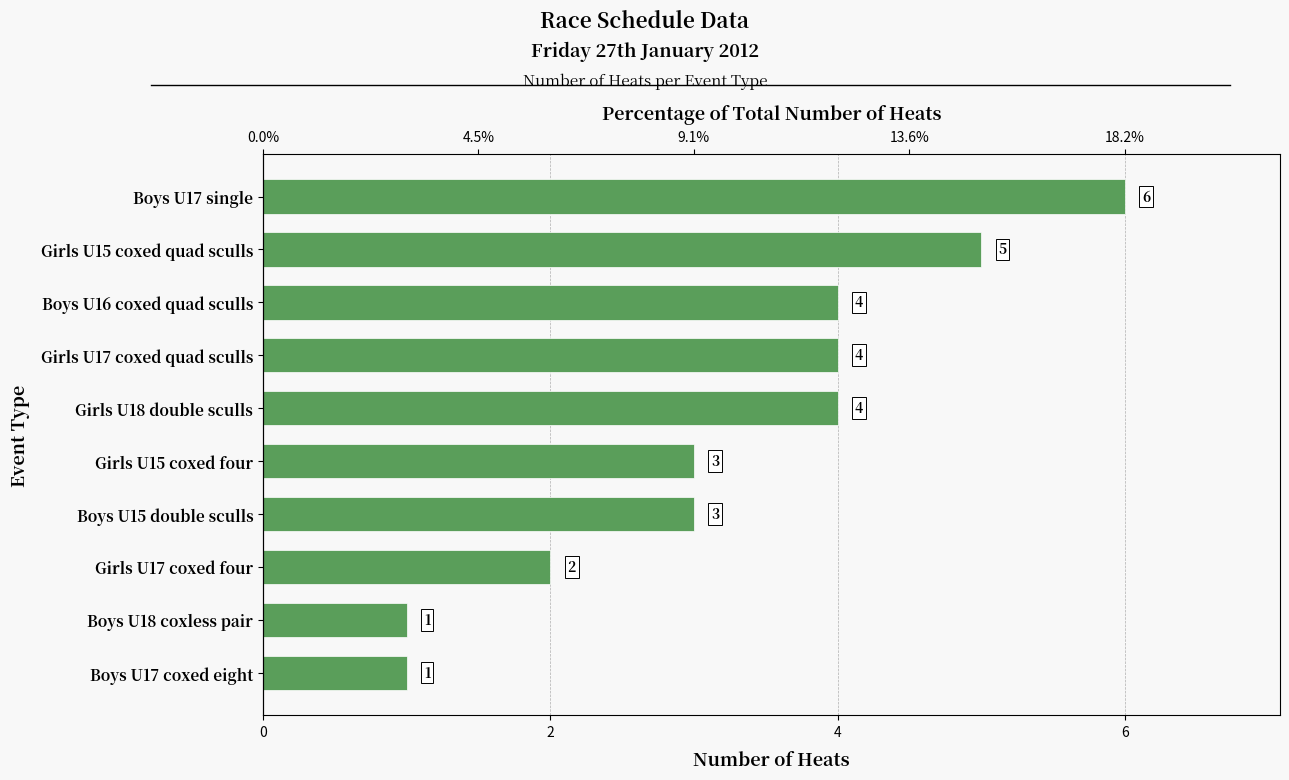

Does the chart contain stacked bars?

No